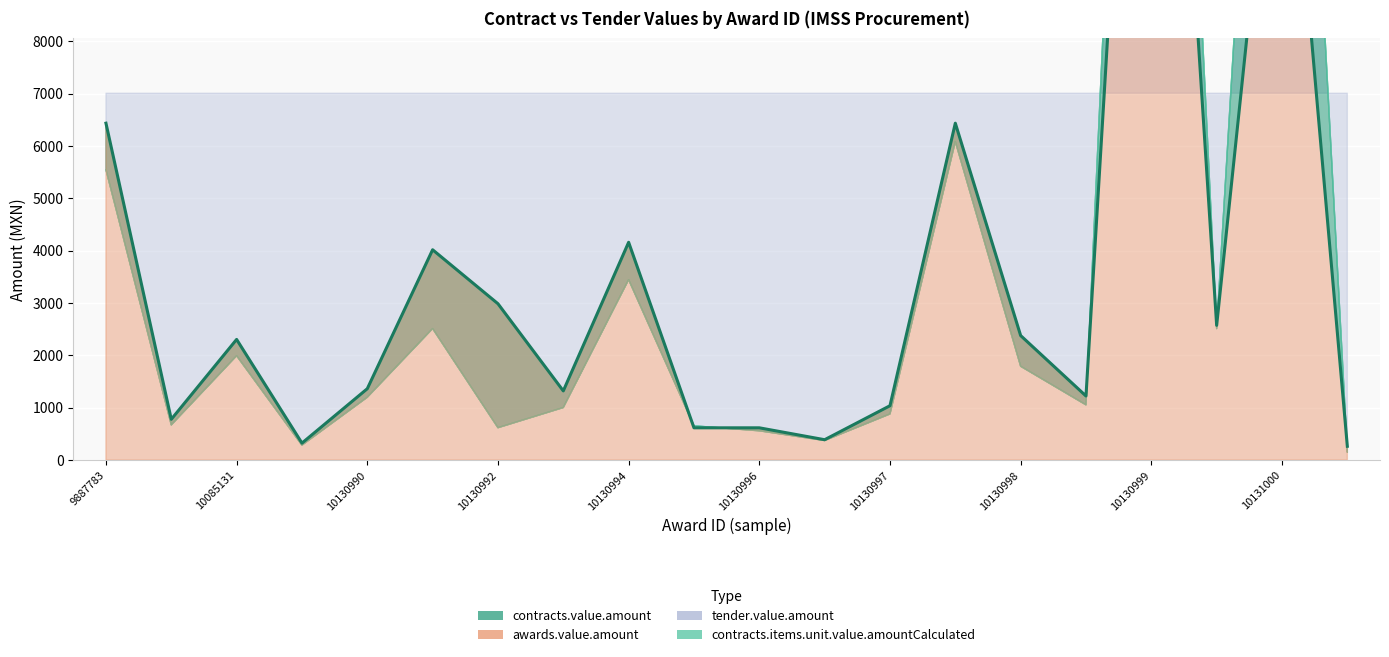

True or false: contracts.value.amount has a value of 174.1 at 10130996.

False